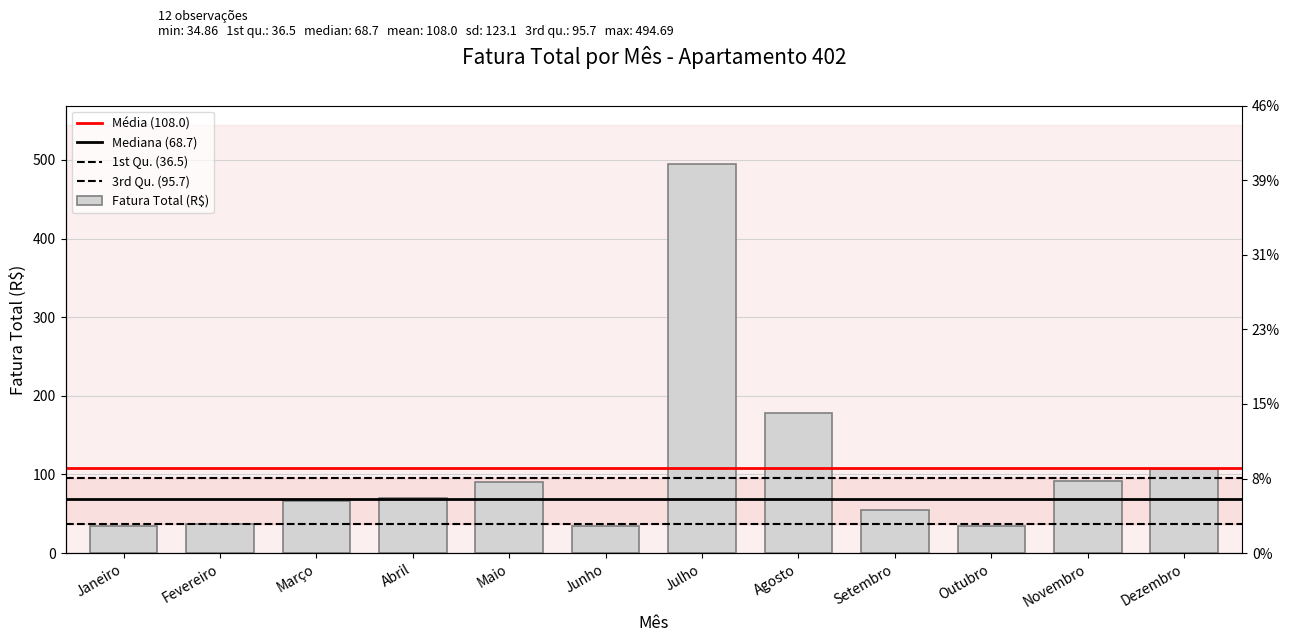

Does the chart contain any negative values?

No